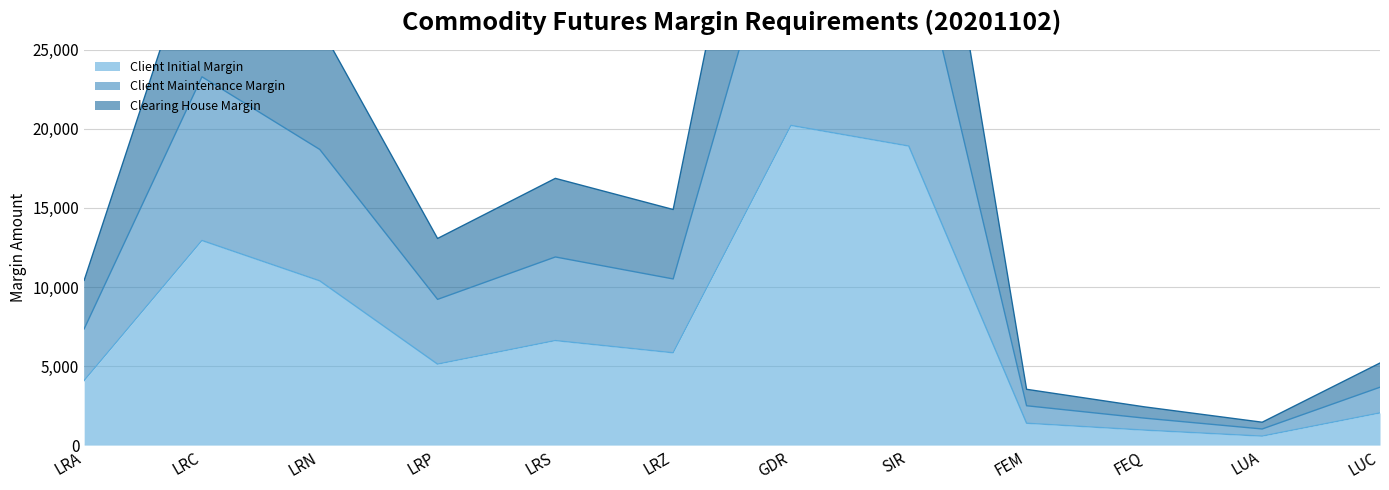

How many interior local peaks does the Client Initial Margin series have?

3